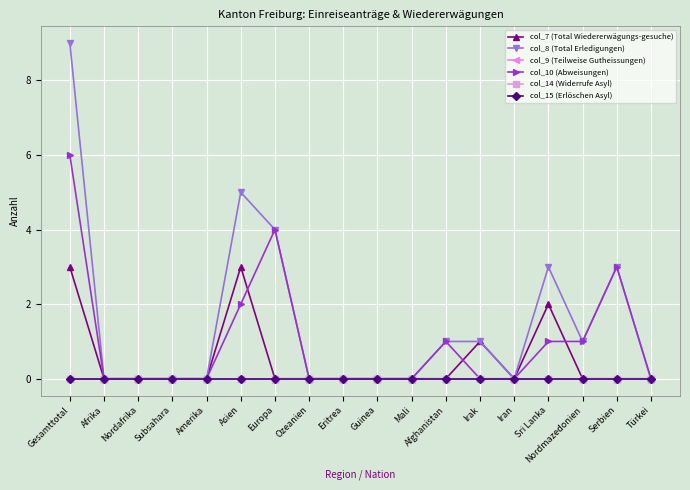

At which label does col_8 (Total Erledigungen) reach its minimum?

Afrika